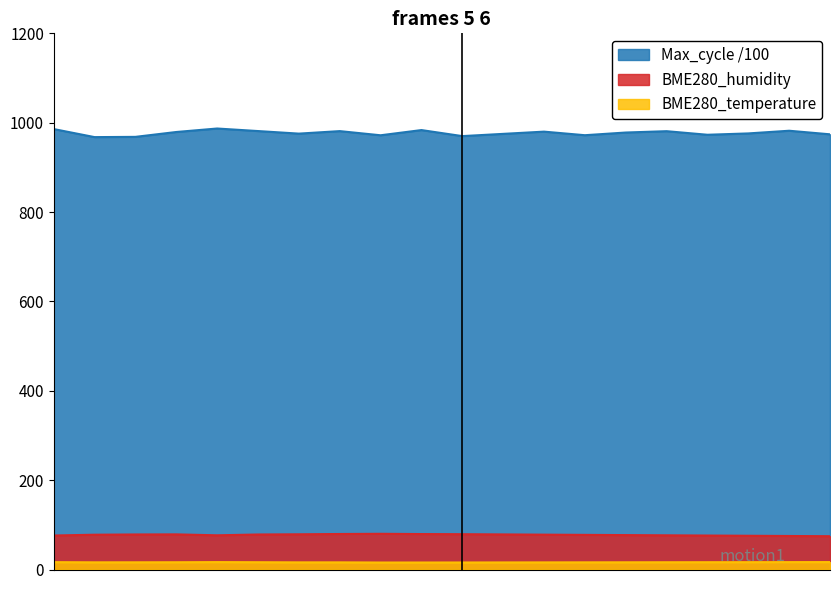

List the series in order of their peak value, highest first.

Max_cycle /100, BME280_humidity, BME280_temperature